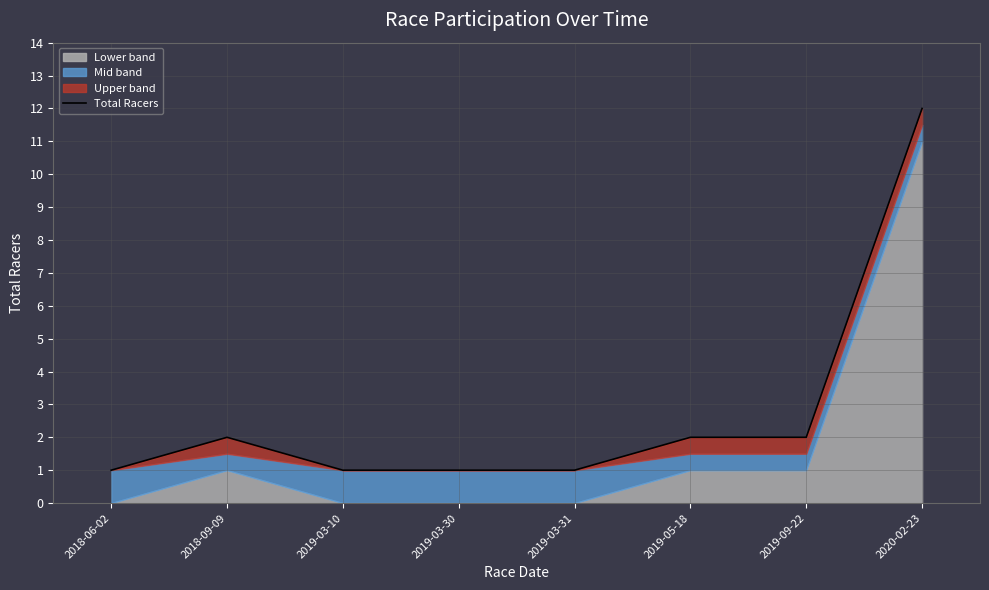

What is the change in value from 2019-03-31 to 2019-05-18?

+1